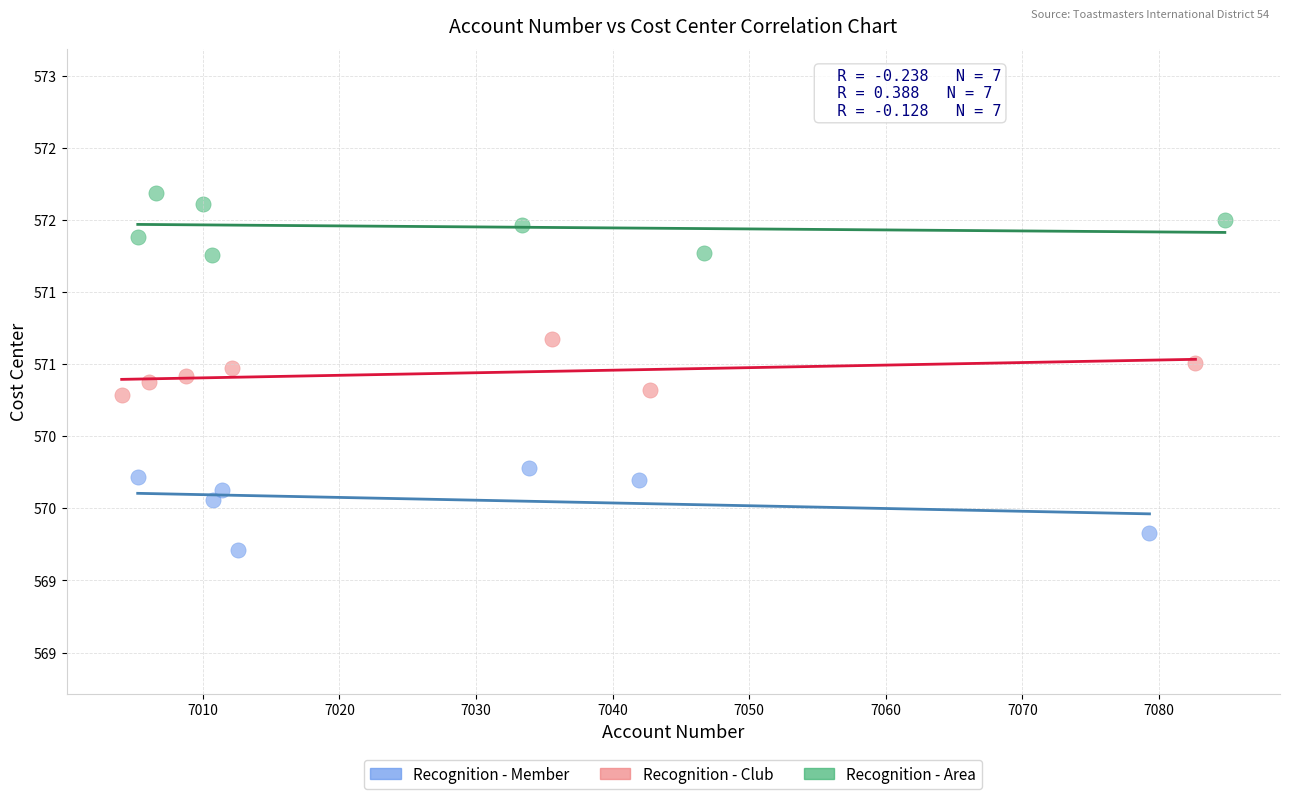

Which series has the largest Y range (max minus min)?

Recognition - Member